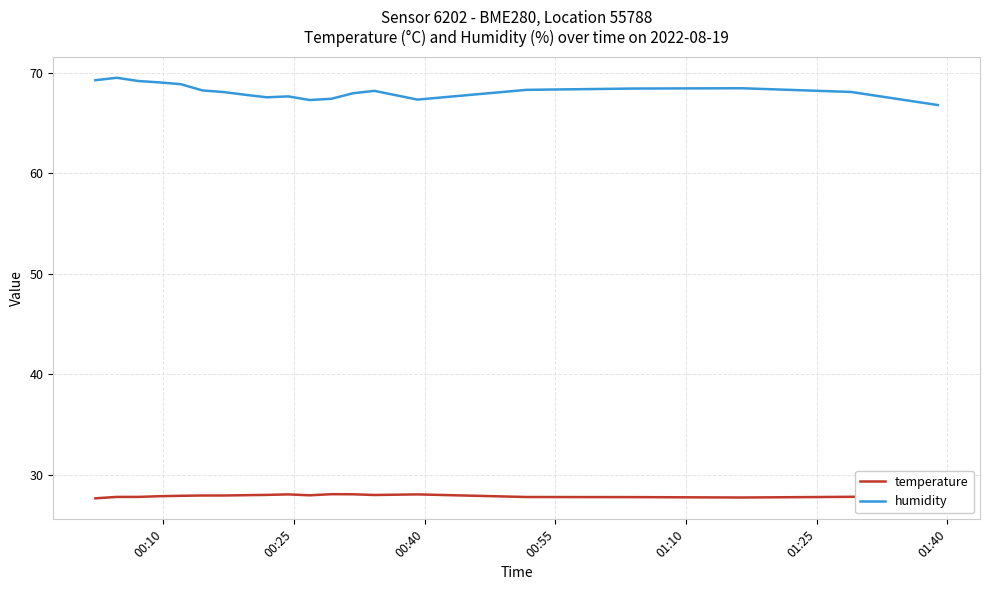

True or false: temperature and humidity intersect in this chart.

False